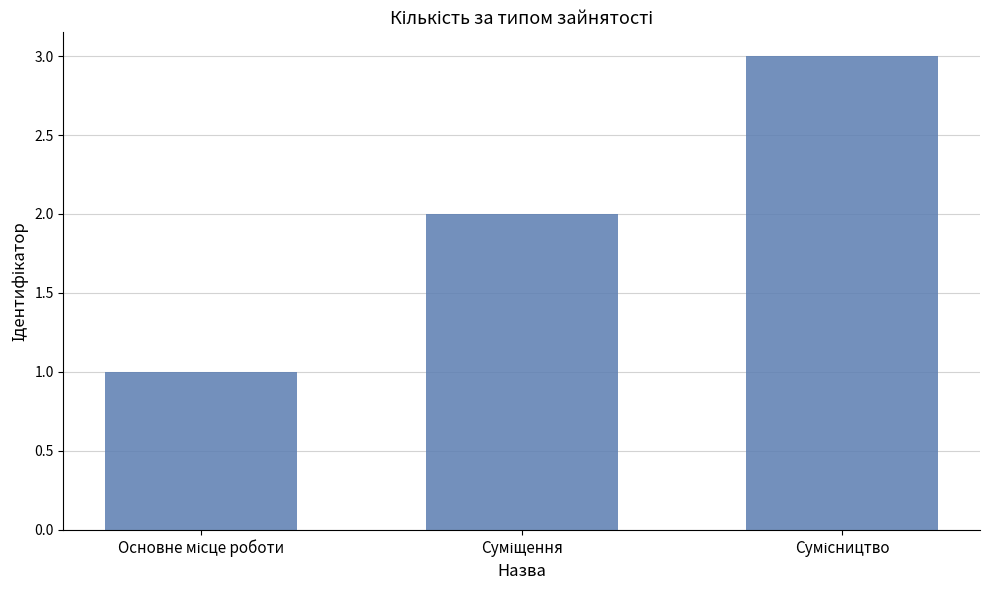

What is the greatest value displayed?

3